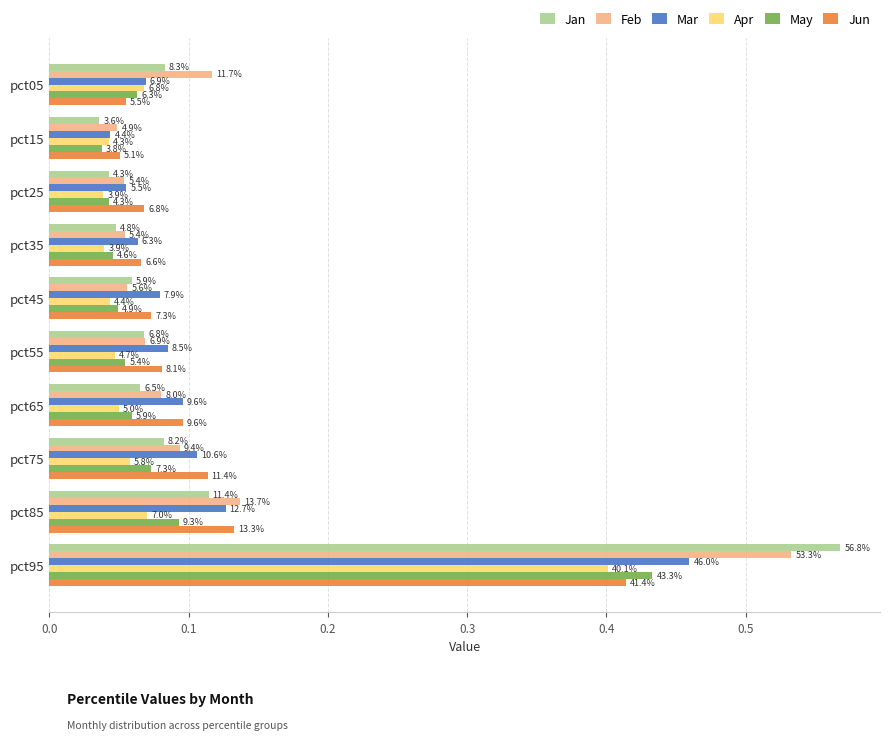

Rank the series by their maximum value, from lowest to highest.

Apr, Jun, May, Mar, Feb, Jan